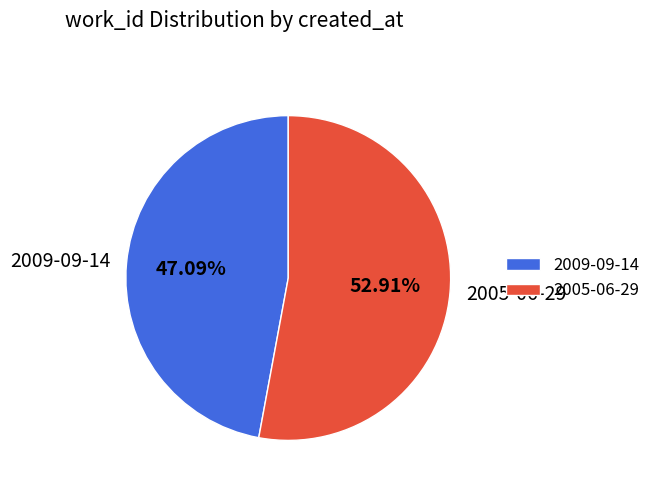

To the nearest percent, what is the combined percentage of 2005-06-29 and 2009-09-14?

100%